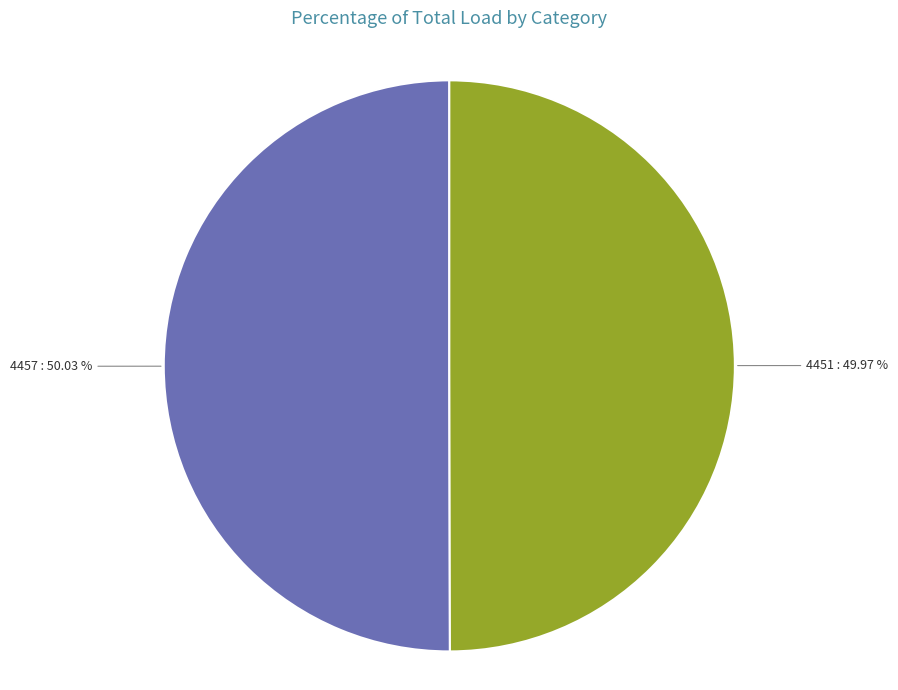

Is there any slice that represents more than half of the pie?

Yes